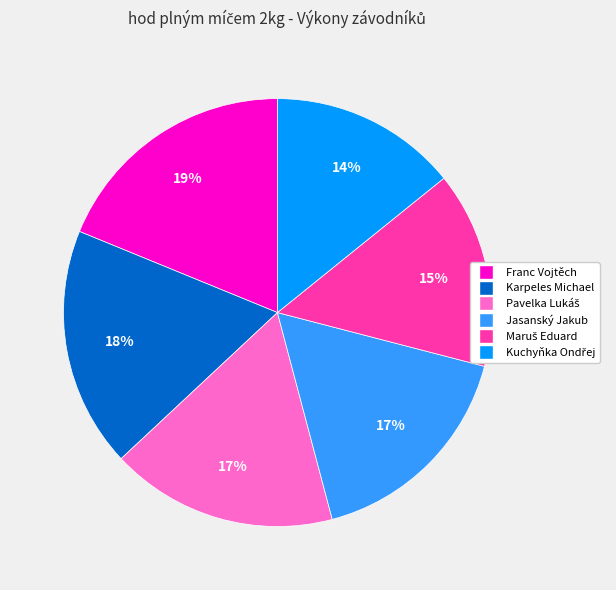

To the nearest percent, what portion does Karpeles Michael represent?

18%